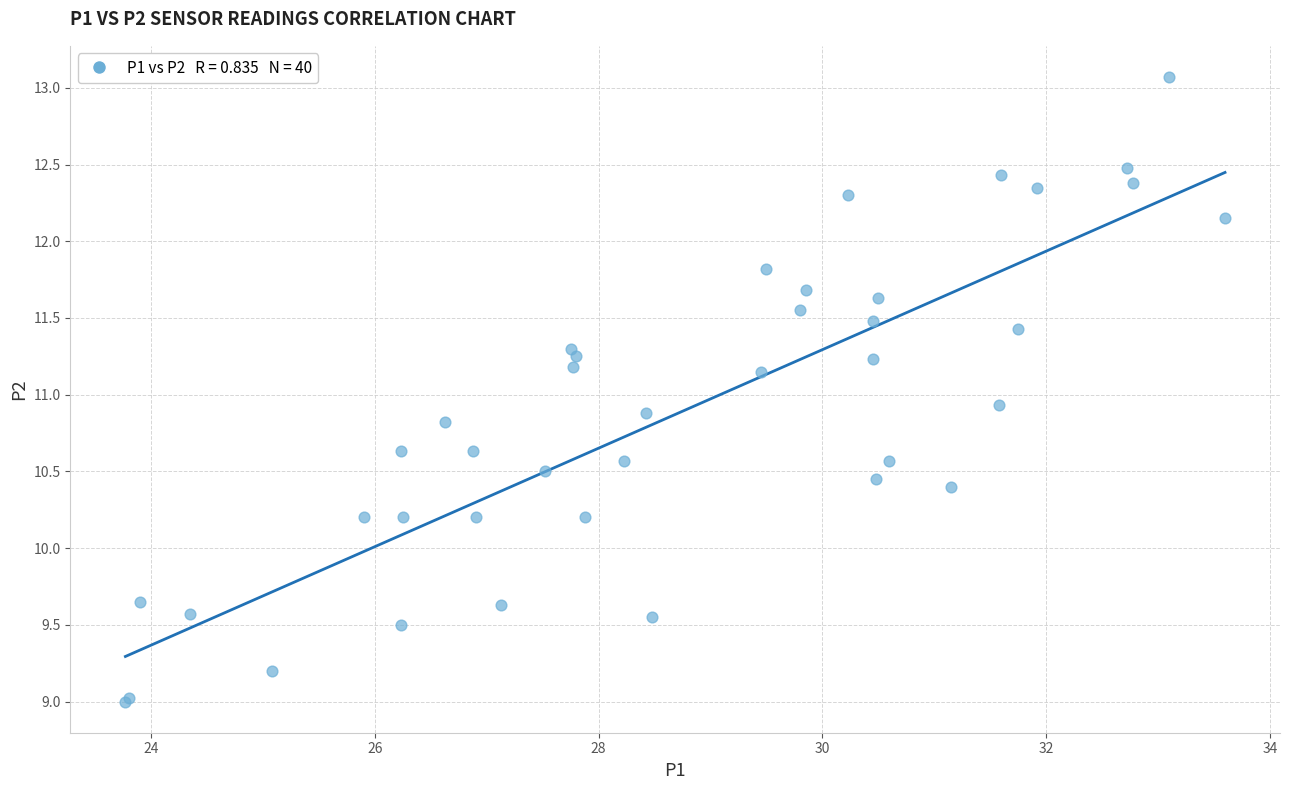

What Y value in the scatter plot is closest to 11?

10.9